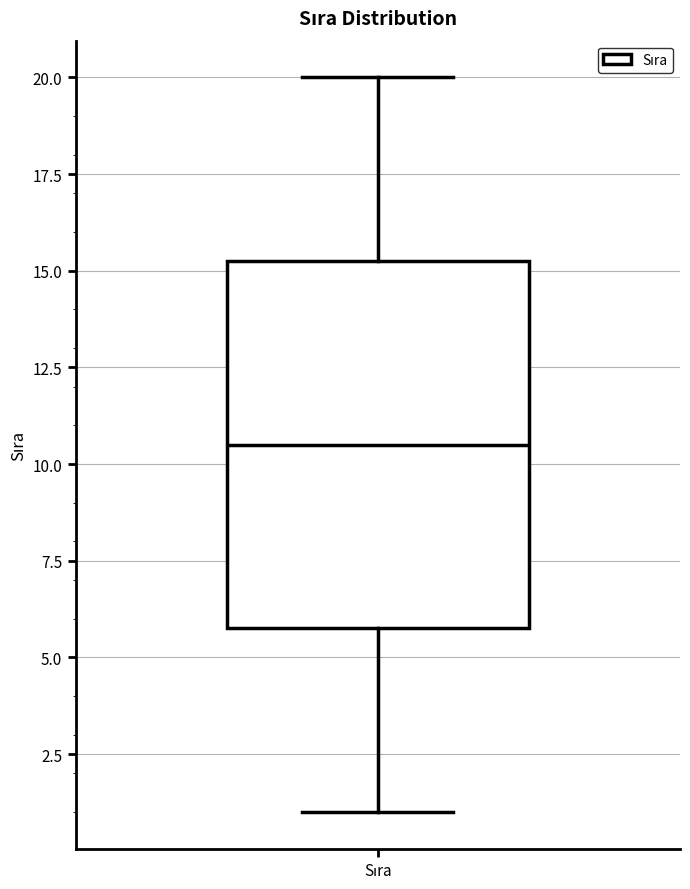

Read this box plot against the y-axis: the position of the median line, the range covered by the box, and the ends of both whiskers. The values are not printed on the chart, so give them approximately, as read against the axis.

median 10.5, box 6.0 to 15.5, whiskers 1.0 to 20.0